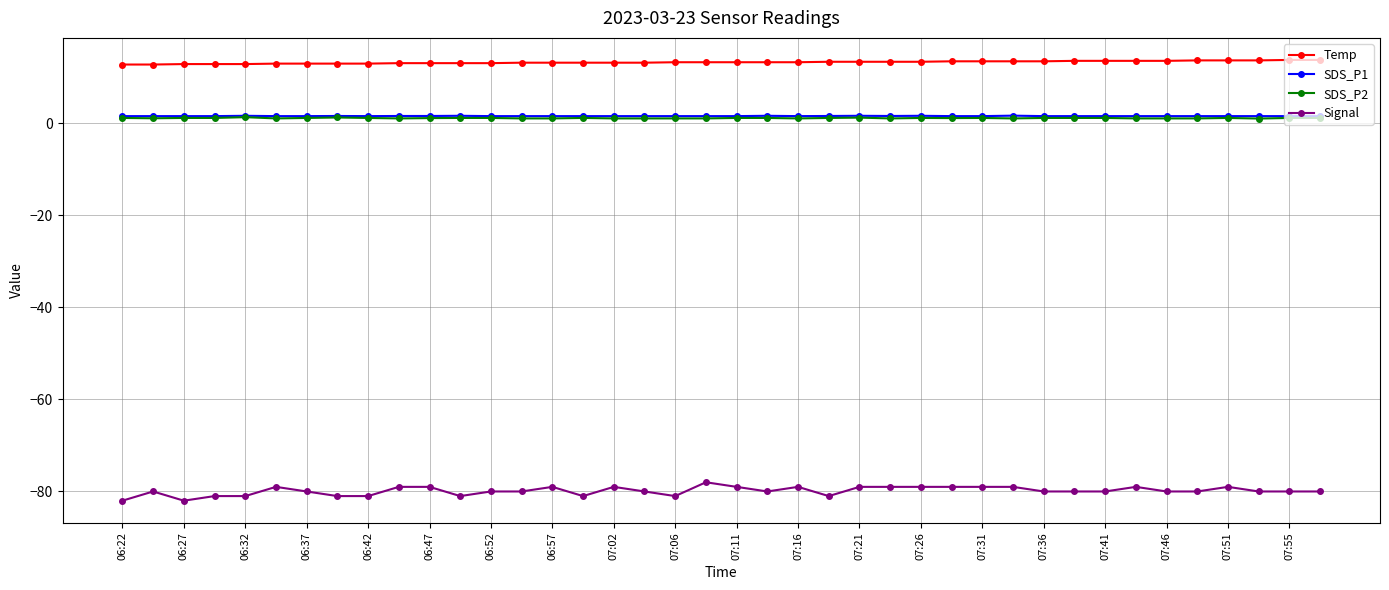

Does the chart display data point markers on the line(s)?

Yes